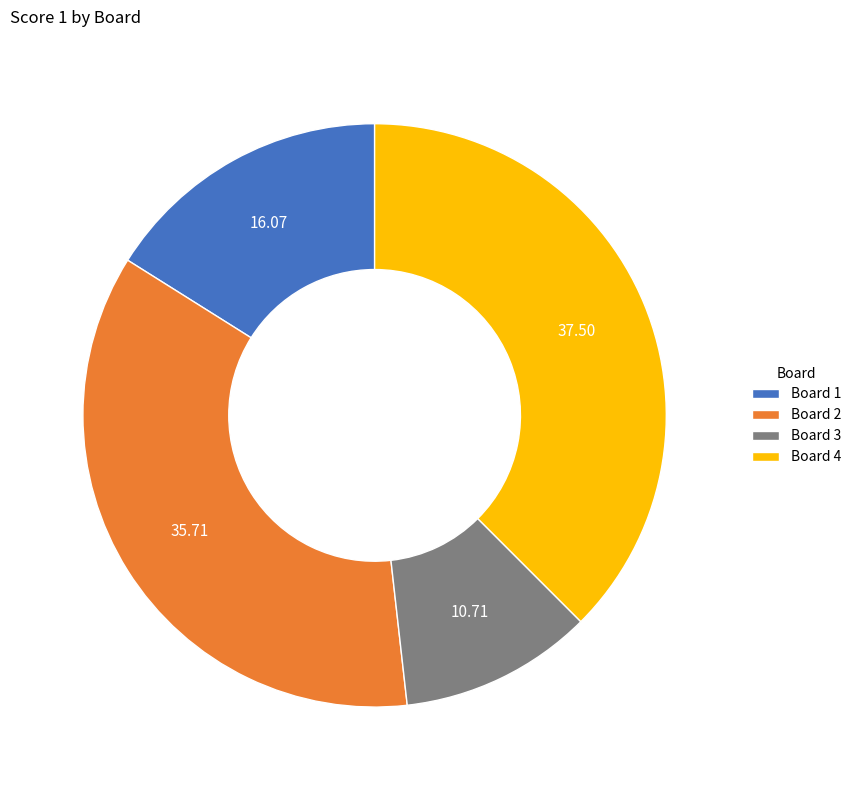

Rank the categories by value from lowest to highest.

Board 3, Board 1, Board 2, Board 4